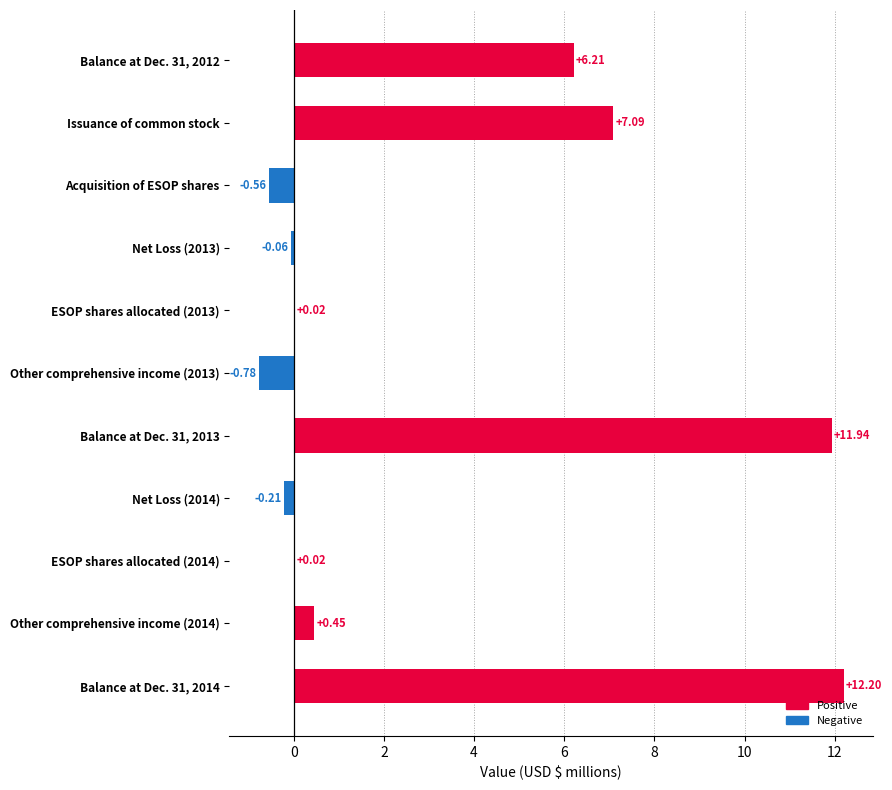

Approximately how many times larger is the value at Issuance of common stock compared to Balance at Dec. 31, 2012?

1.1